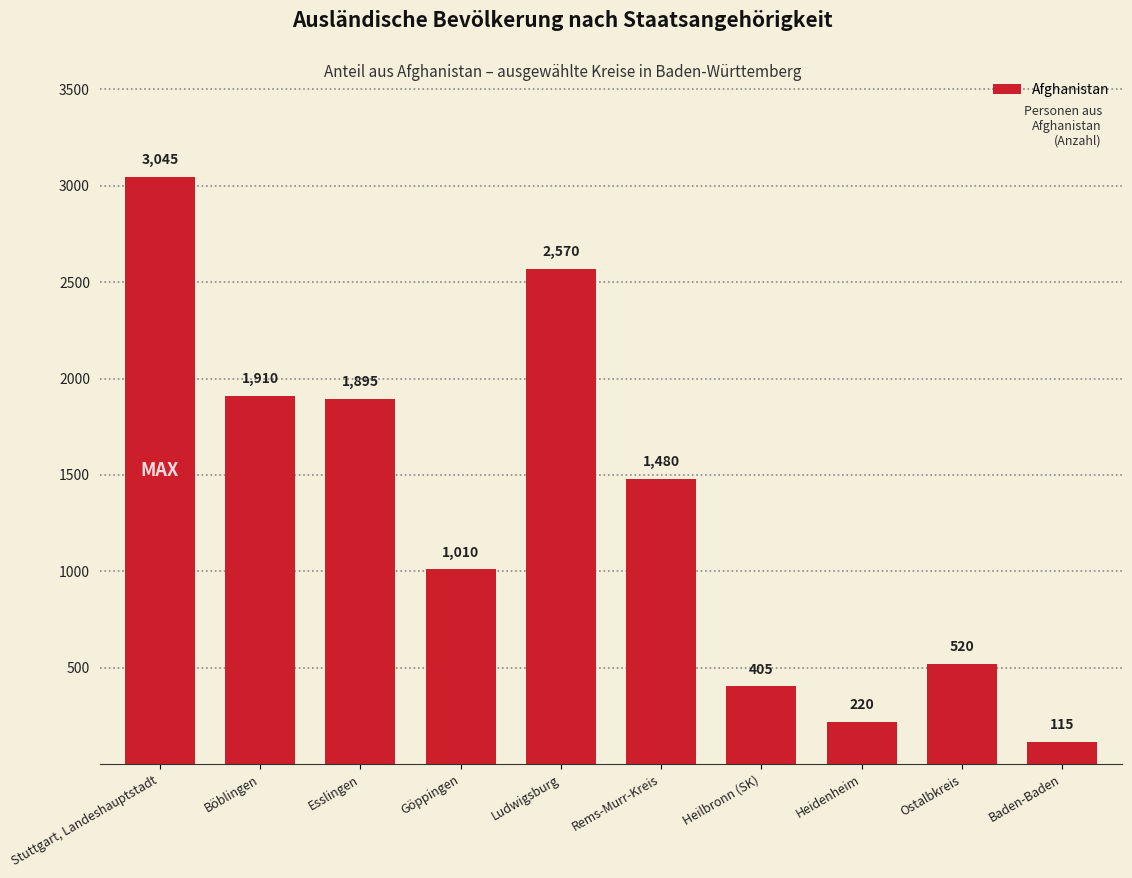

At which label is the value closest to 1580?

Rems-Murr-Kreis